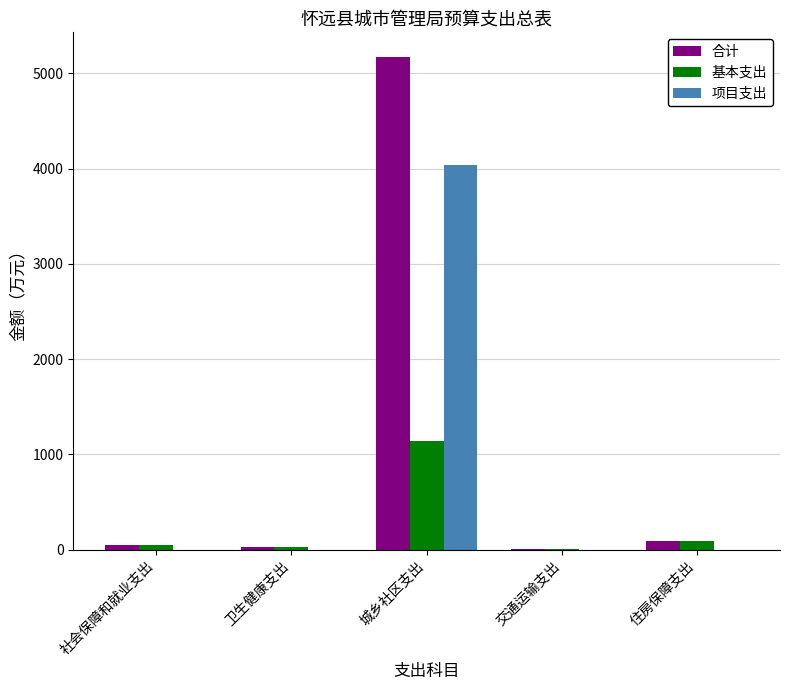

At which category does the chart reach its peak across all series?

城乡社区支出